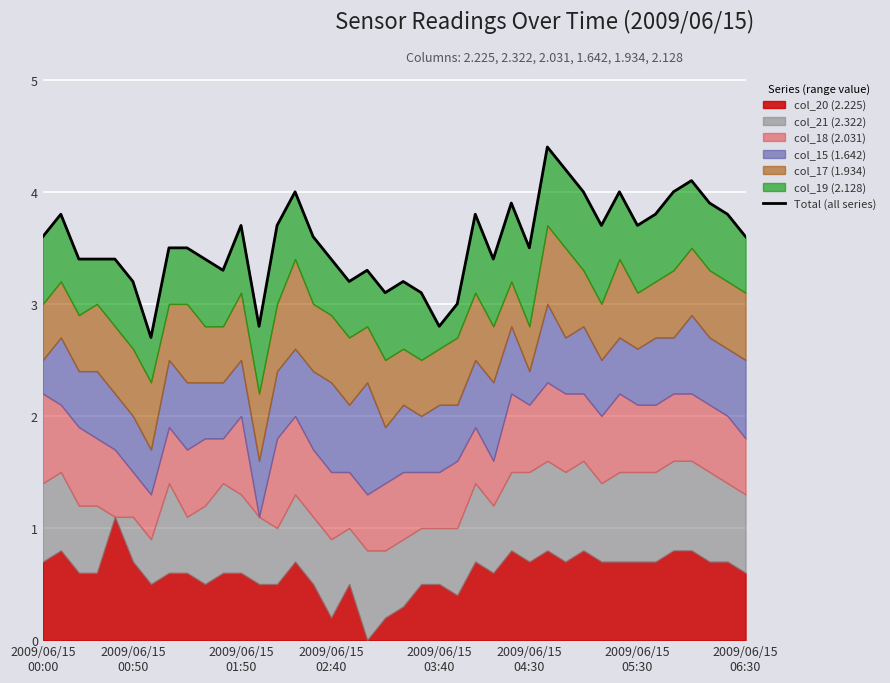

Approximately how many times larger is the value at 23 compared to 32?

0.8